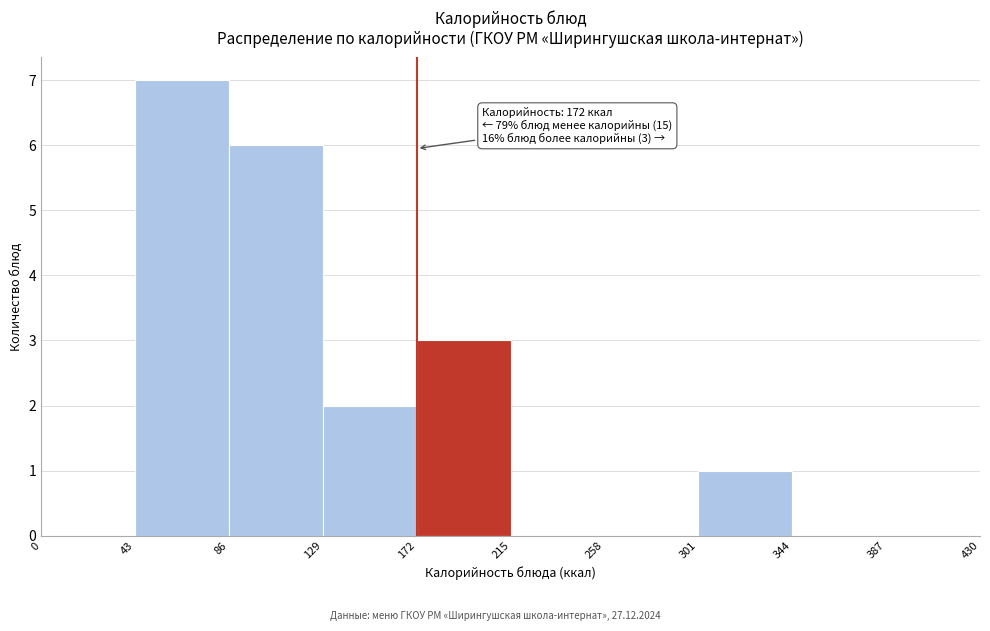

Which range on the x-axis has the tallest bar?

43 to 86